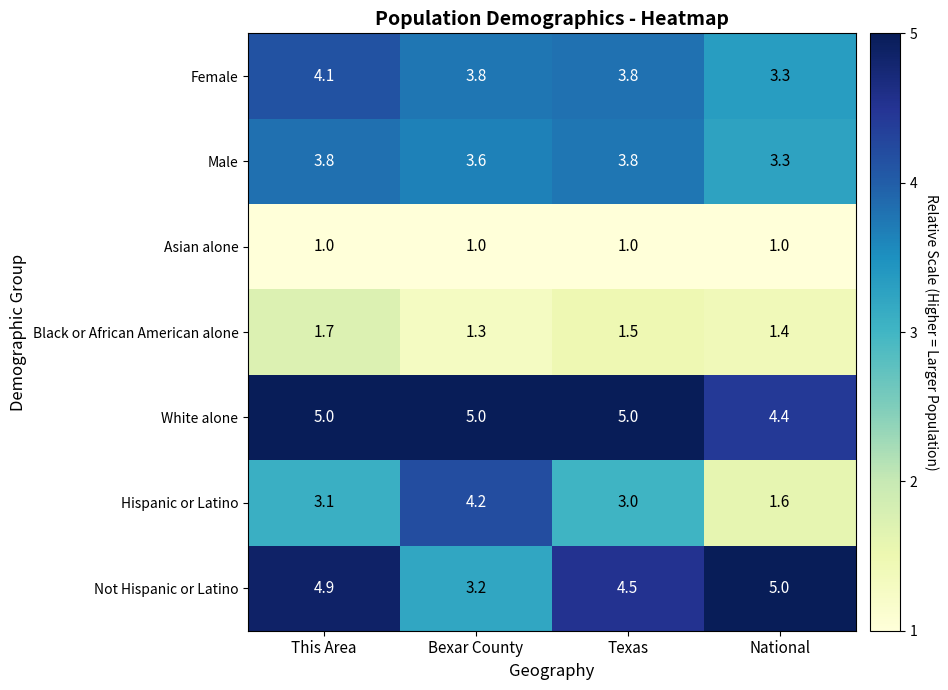

Count the Male values in the range 3 to 4.

4